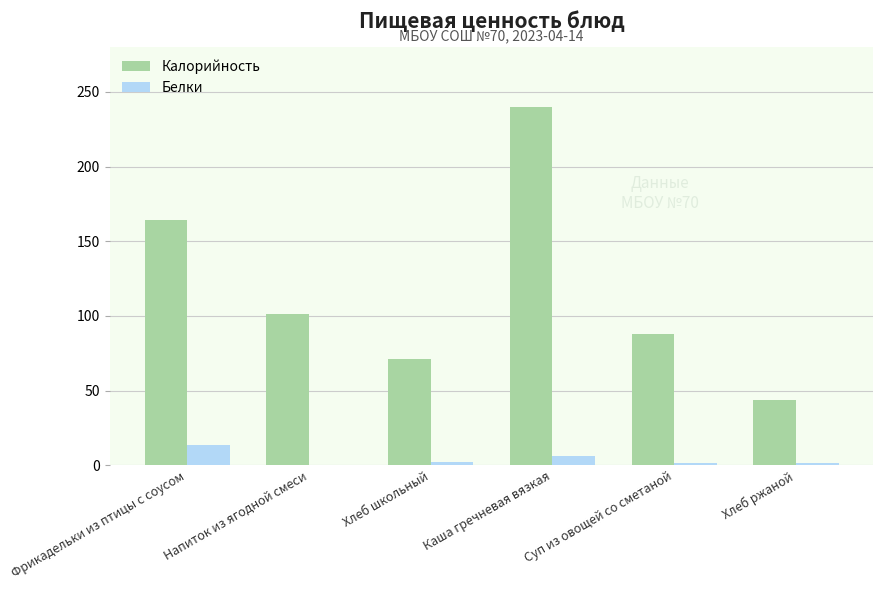

Are the bars grouped side by side (vs. stacked)?

Yes